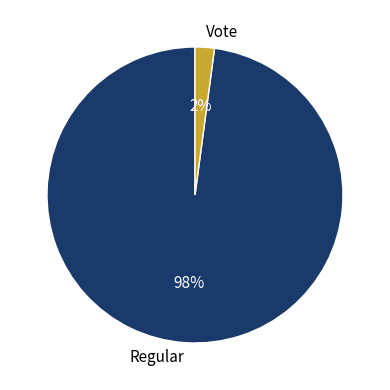

Which category accounts for the majority?

Regular